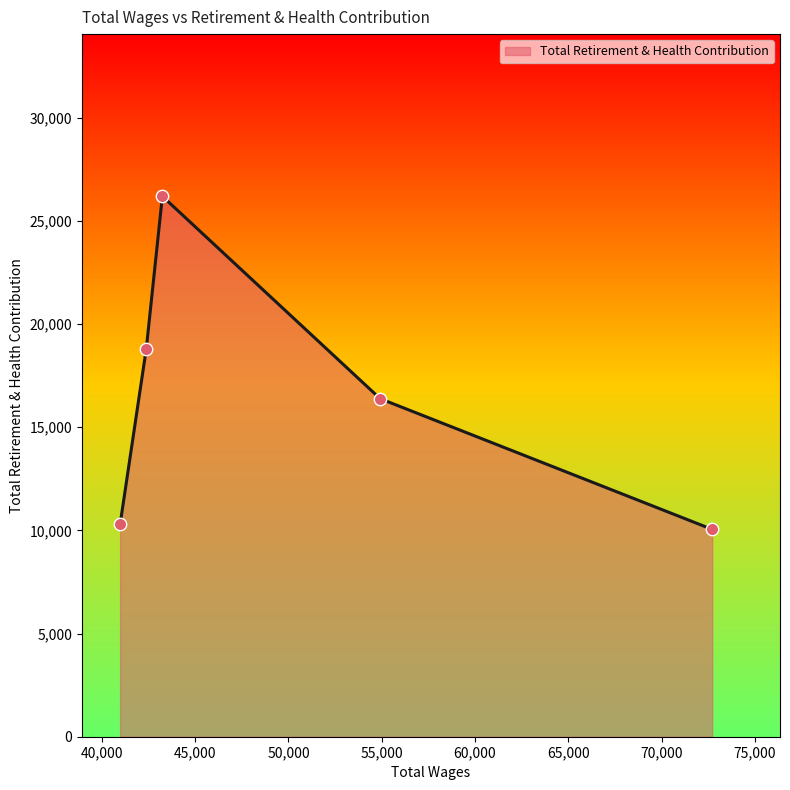

What is the average value?

16352